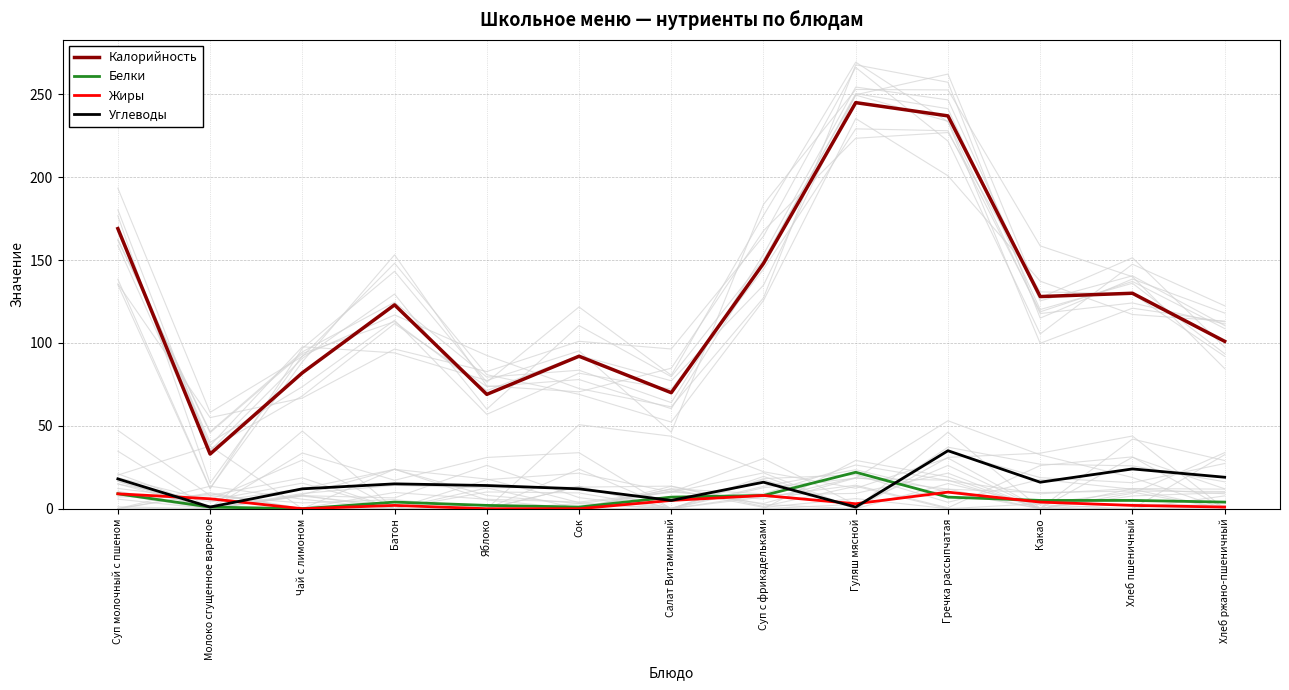

At which category does the chart reach its minimum across all series?

Чай с лимоном